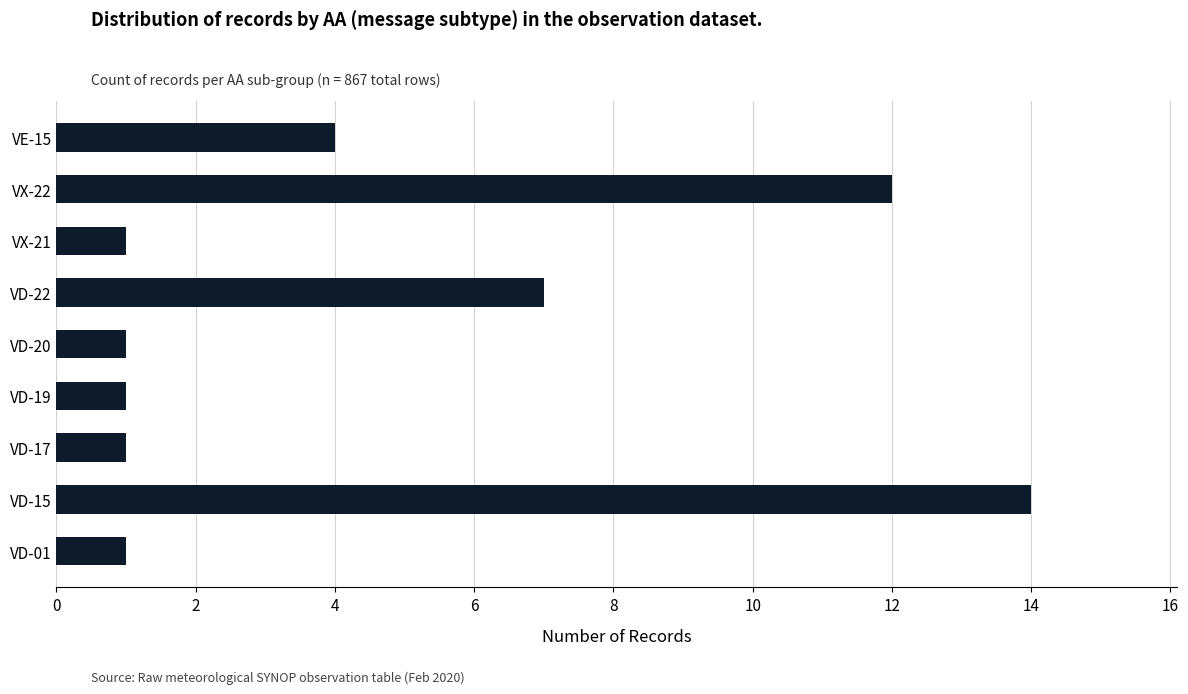

Is it true that the value at VE-15 is 6?

False